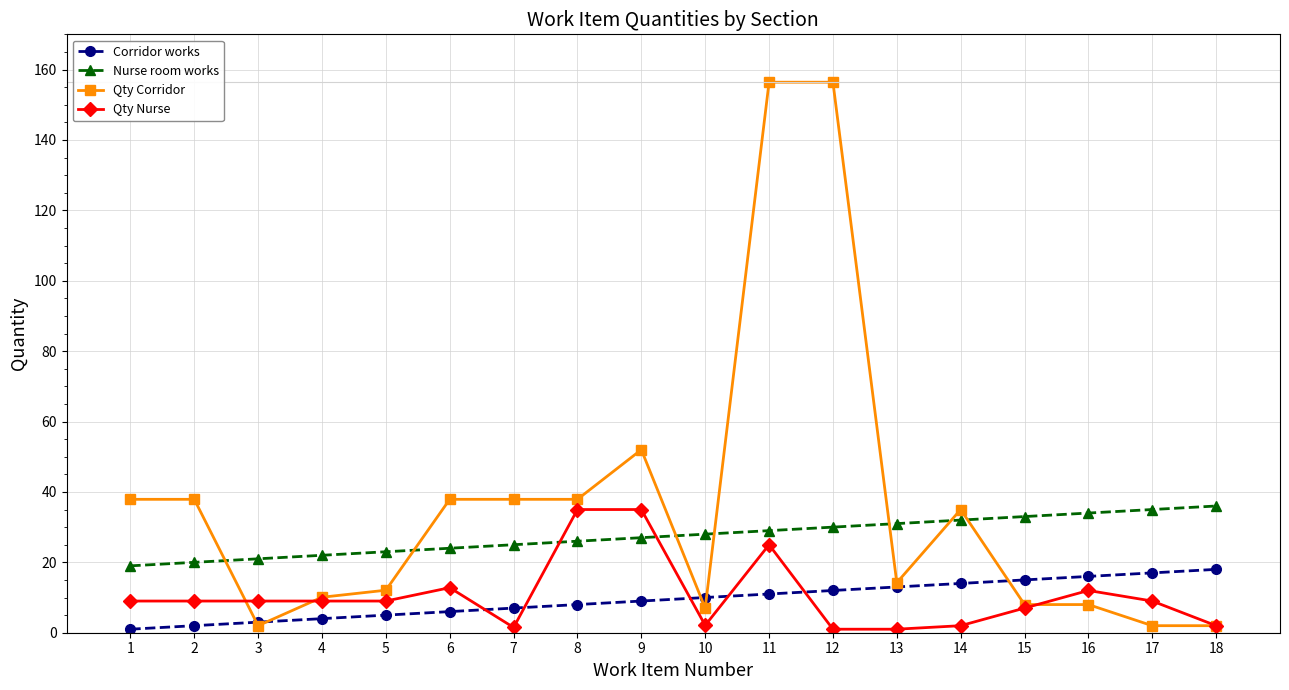

Between which two adjacent categories do Corridor works and Qty Nurse first intersect?

6 and 7